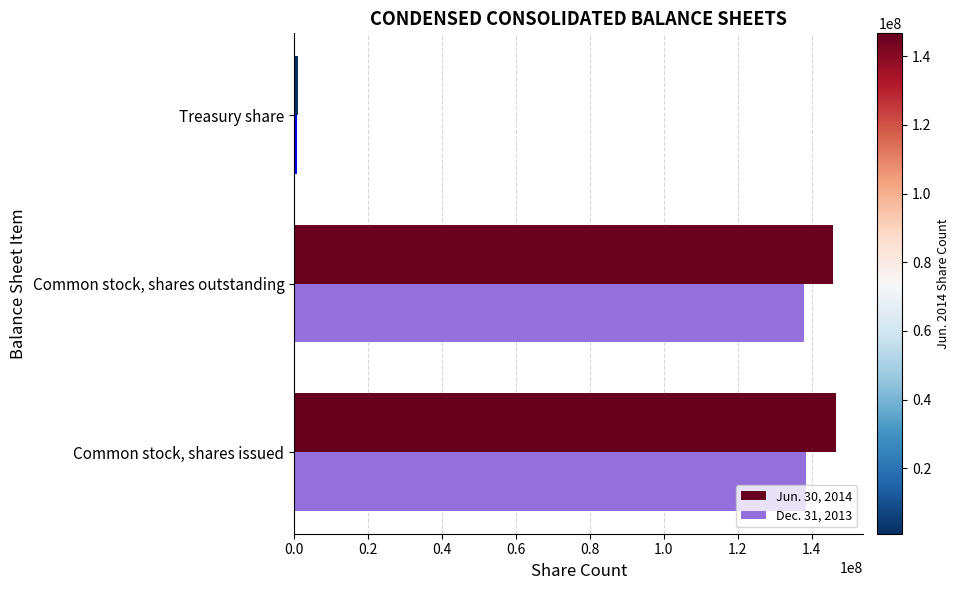

Is the value of Dec. 31, 2013 at Common stock, shares outstanding greater than the value of Jun. 30, 2014 at Common stock, shares outstanding?

No